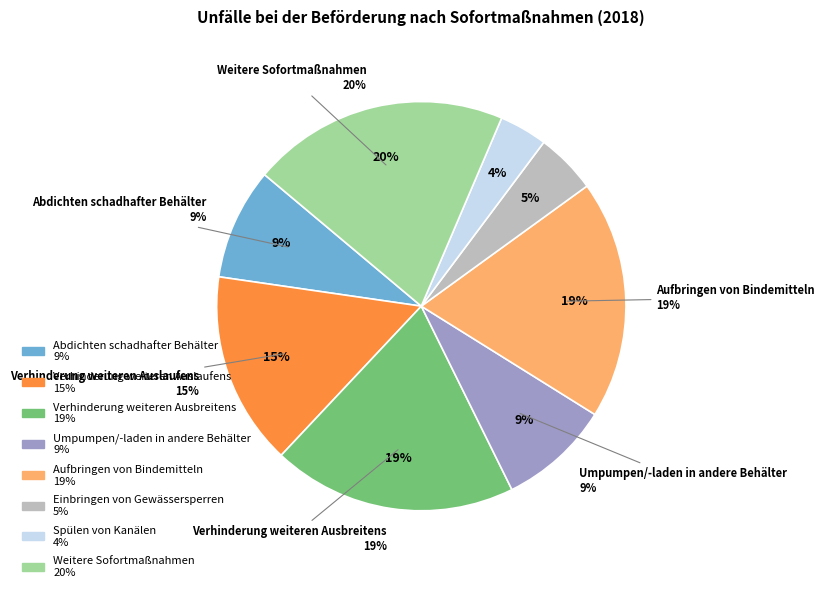

Rank the categories by value from highest to lowest.

Weitere Sofortmaßnahmen, Verhinderung weiteren Ausbreitens, Aufbringen von Bindemitteln, Verhinderung weiteren Auslaufens, Abdichten schadhafter Behälter, Umpumpen/-laden in andere Behälter, Einbringen von Gewässersperren, Spülen von Kanälen